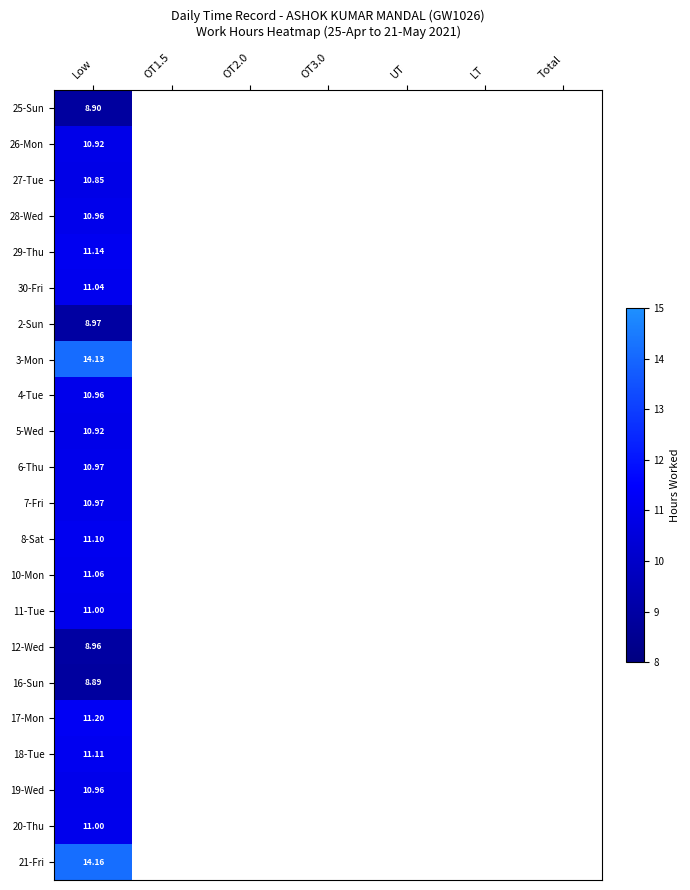

How many data points does each series have?

7